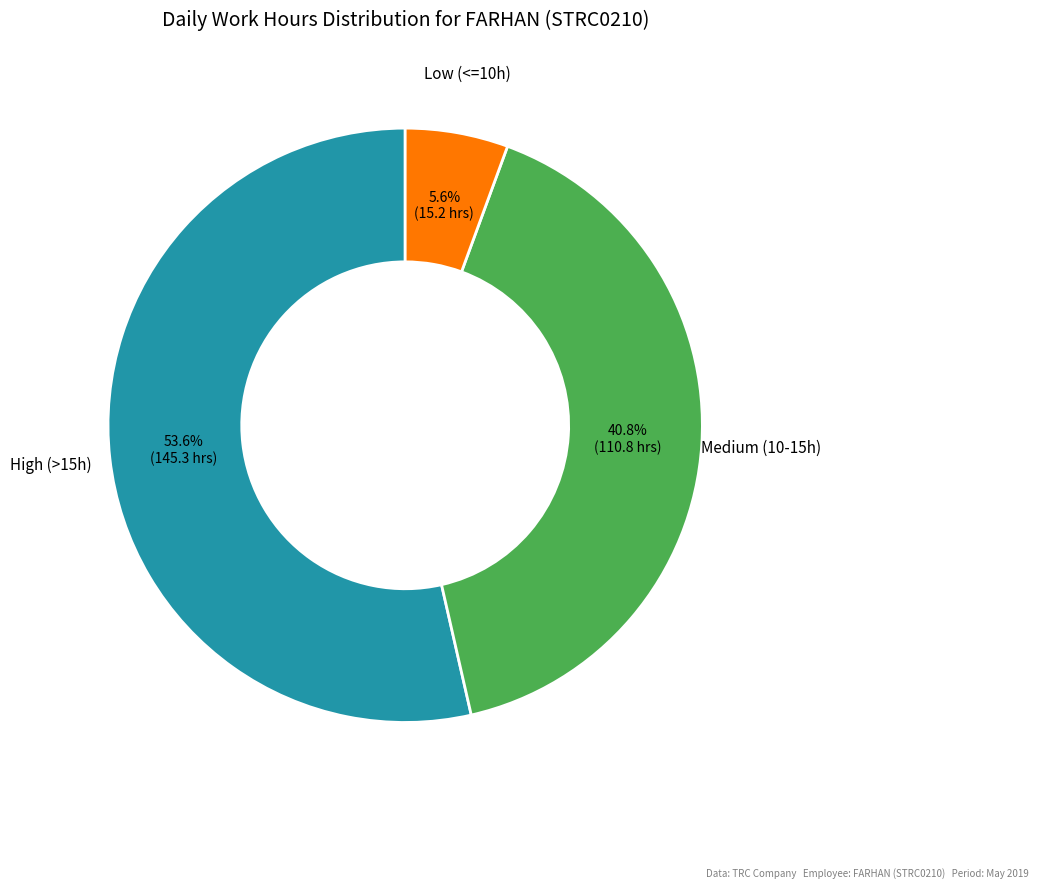

What is the total percentage of Medium (10-15h) and High (>15h)?

94.4%